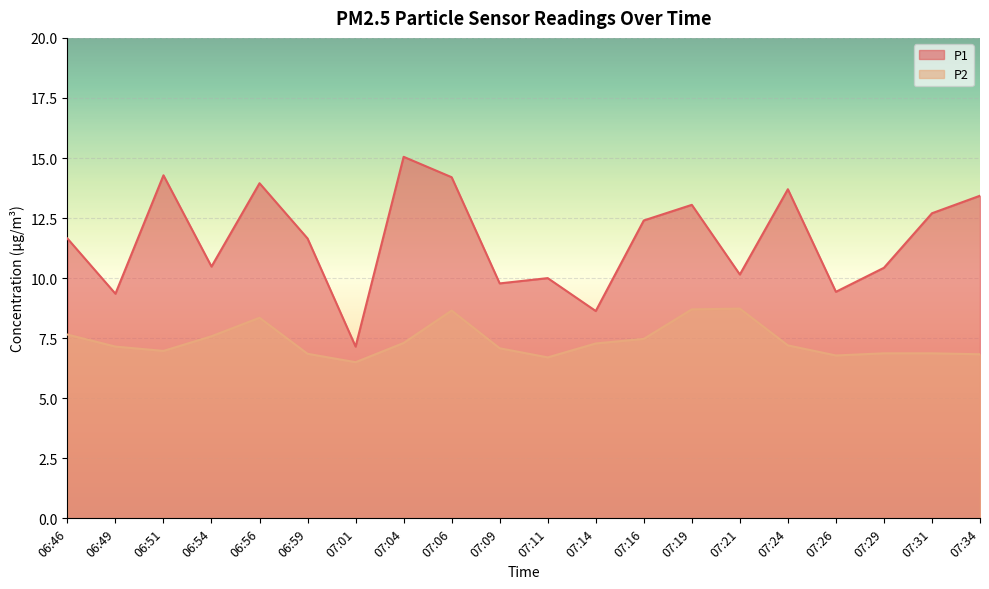

At which category does P1 reach its first local peak?

06:51